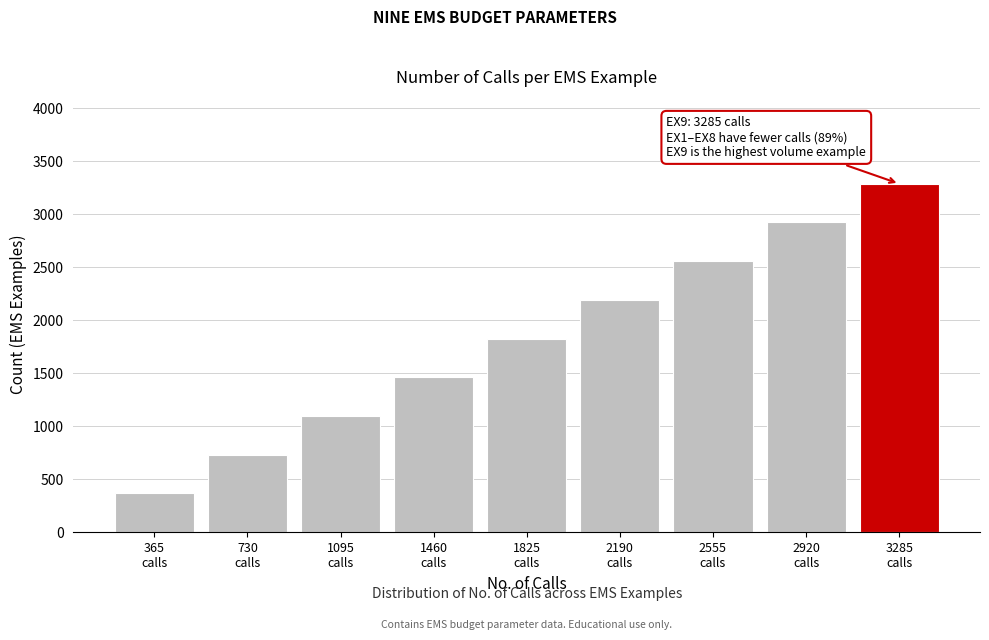

Reading left to right, extract all data points from this chart.

365	730	1095	1460	1825	2190	2555	2920	3285